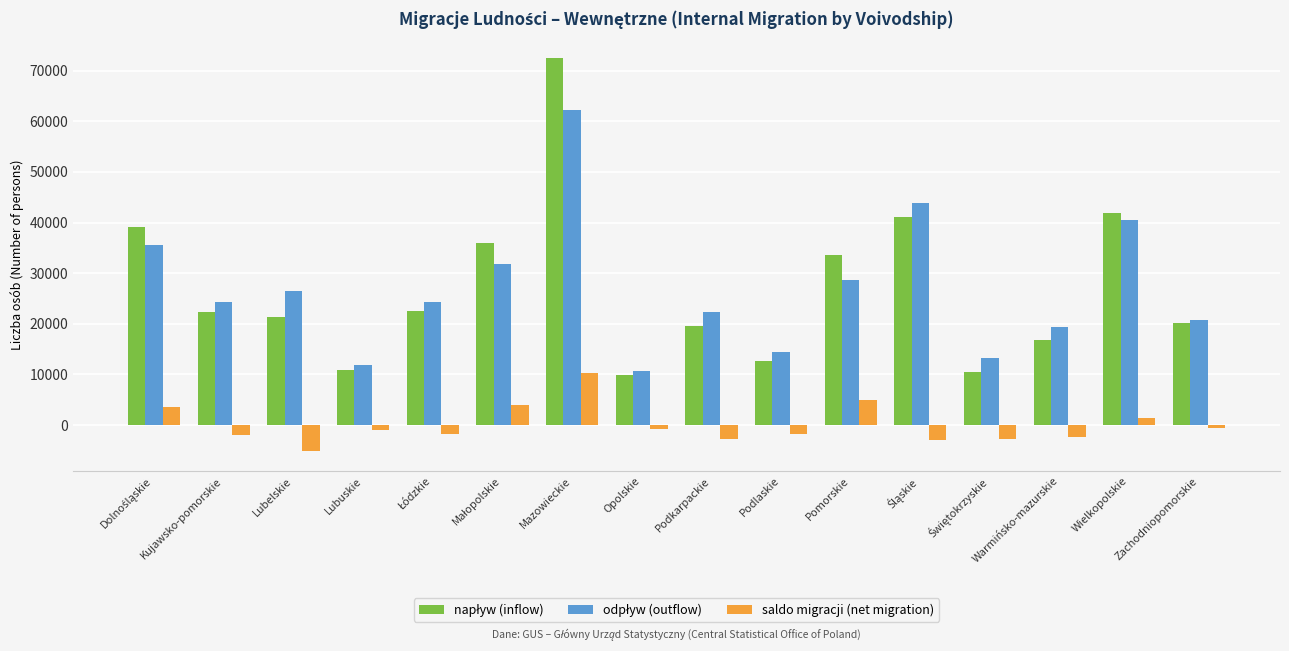

What is the difference between the maximum and minimum values in the saldo migracji (net migration) series?

15483